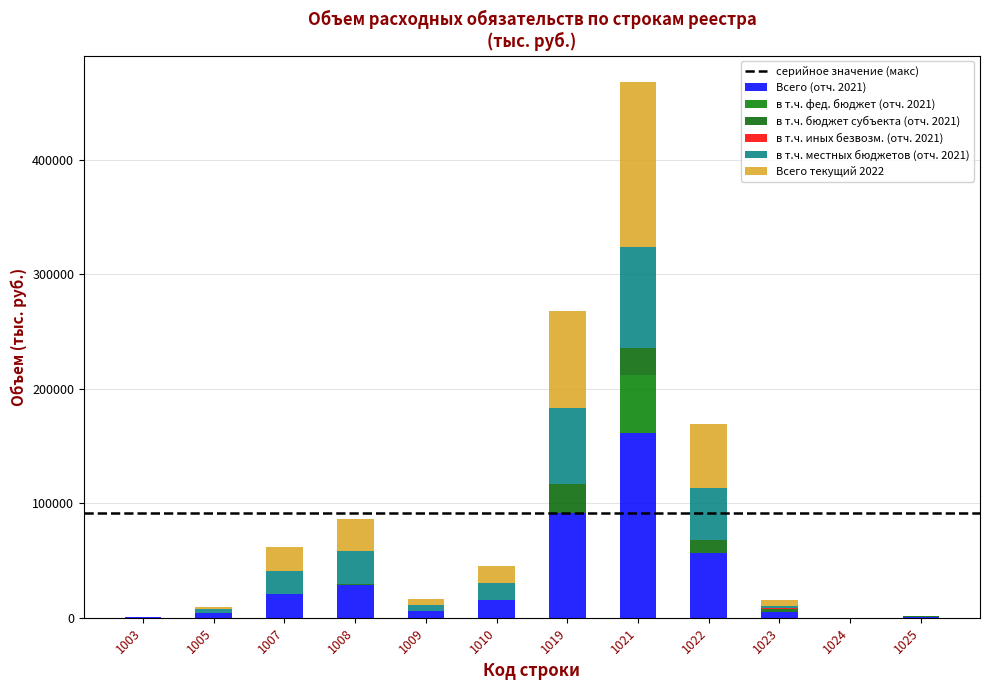

Where is в т.ч. иных безвозм. (отч. 2021) nearest to the value 314?

1025